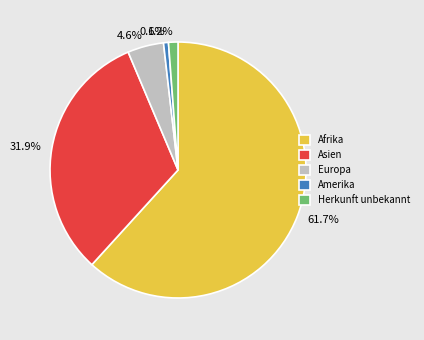

How many slices are in this pie chart?

5